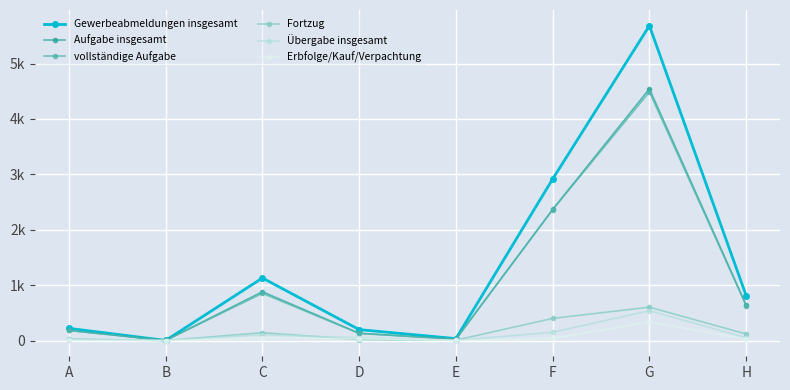

The value of Aufgabe insgesamt at B is 3. True or false?

False